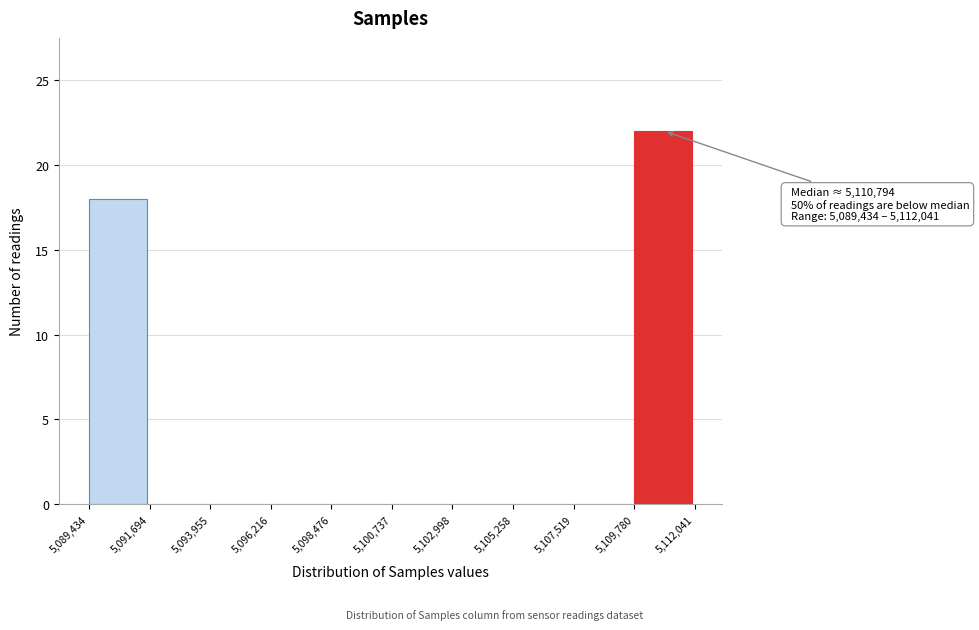

Over which range of the x-axis is the bar tallest?

5,109,780 to 5,112,041